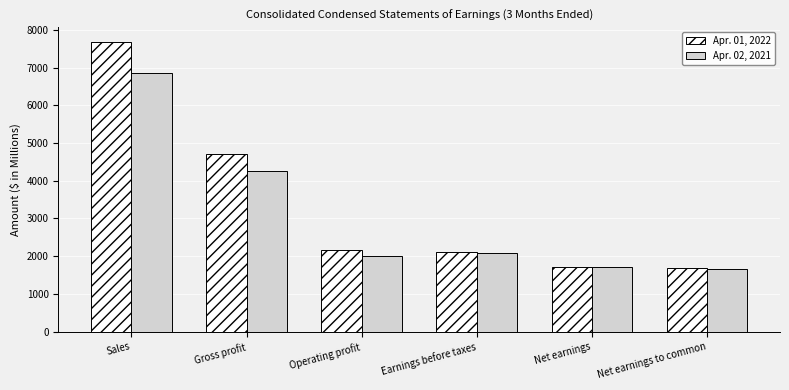

What is the label of the 6th bar from the left?

Net earnings to common